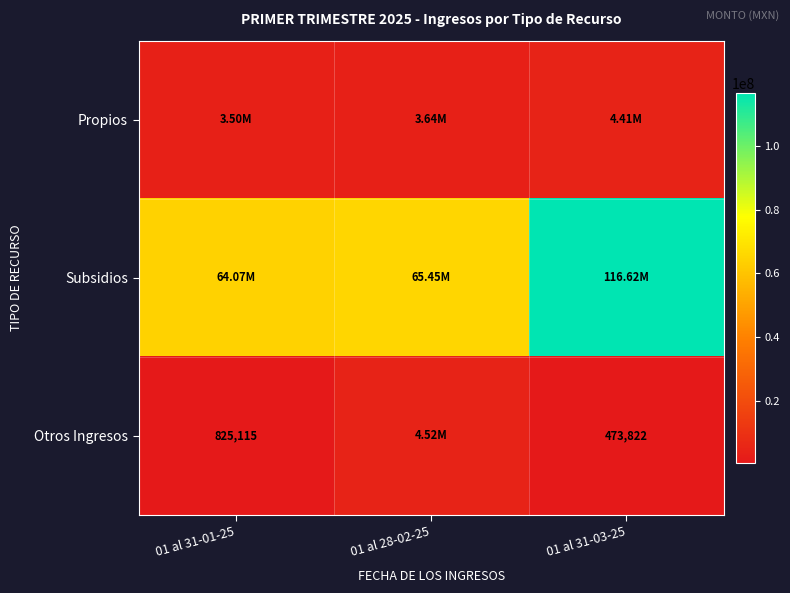

At which label does Propios first exceed 3639446?

01 al 28-02-25